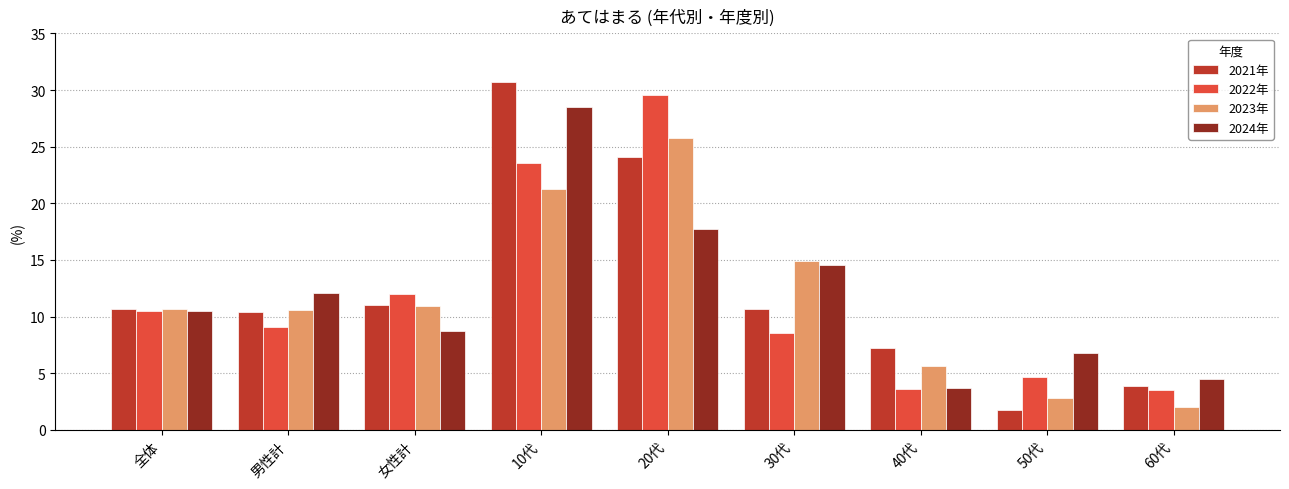

Where does the 2024年 series first go above 10?

全体